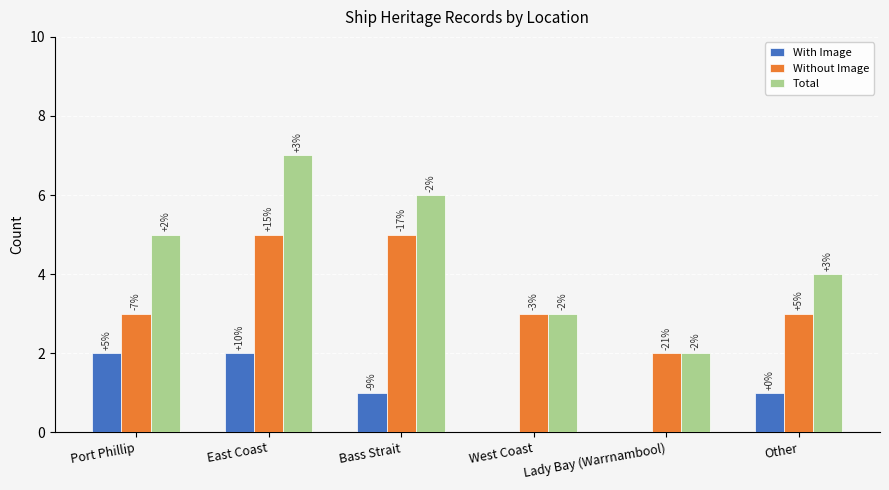

What is the value of the Without Image bar at the 3rd from the left?

5